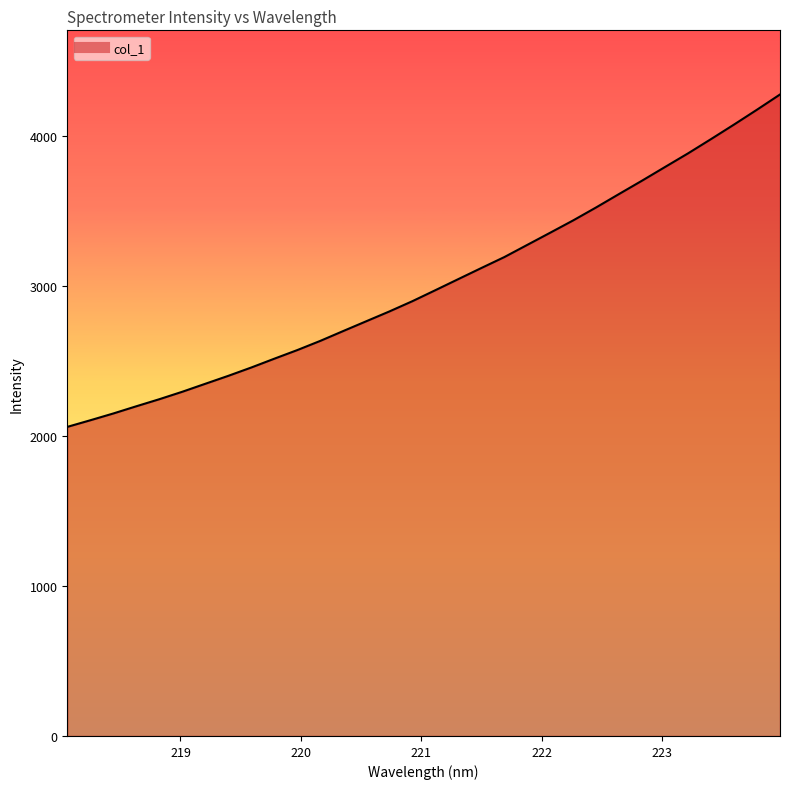

How many lines are shown in the chart?

1